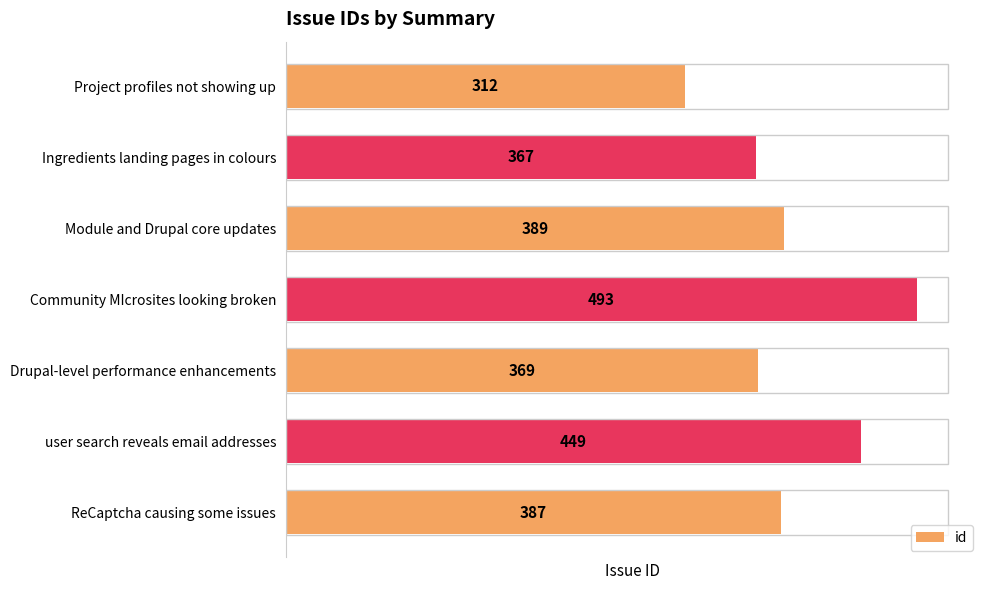

Are the bars horizontal?

Yes